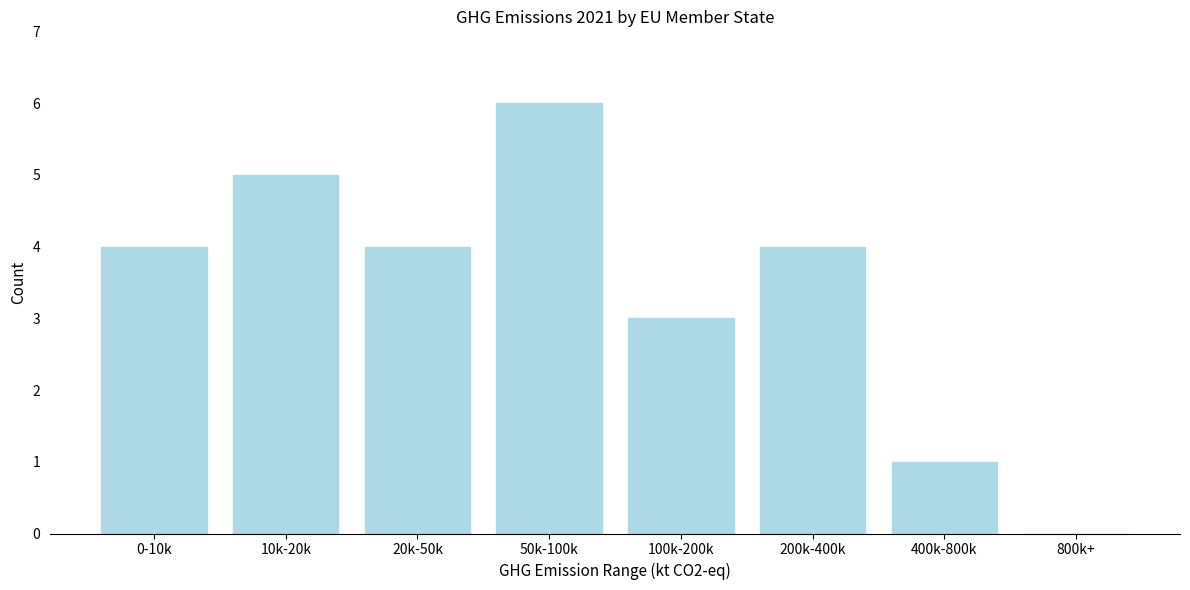

Reading right to left, extract all data points from this chart.

800k+=0	400k-800k=1	200k-400k=4	100k-200k=3	50k-100k=6	20k-50k=4	10k-20k=5	0-10k=4